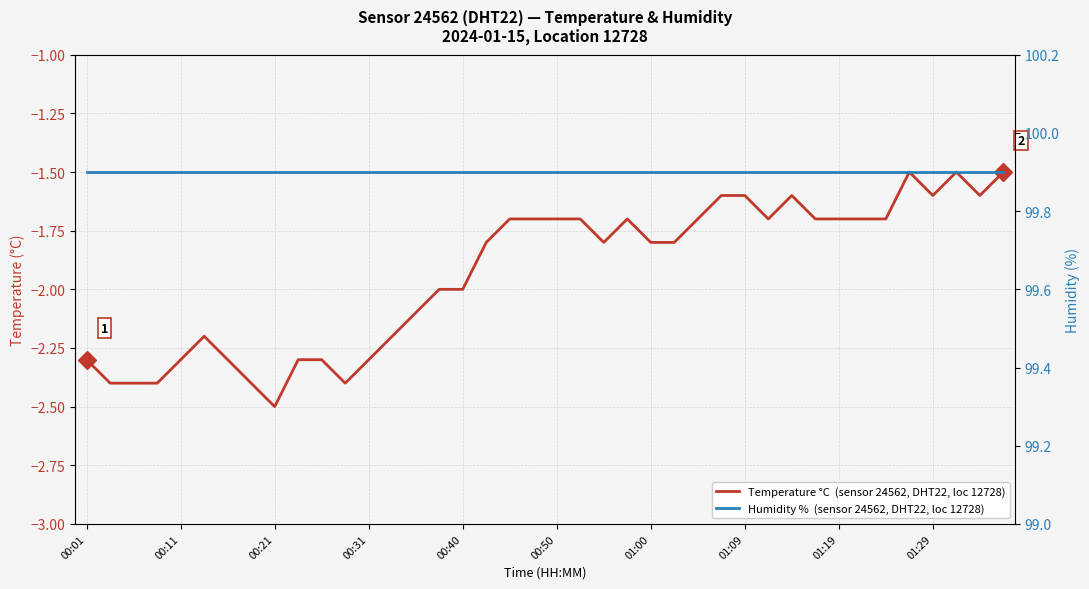

What position from the left is 14?

15